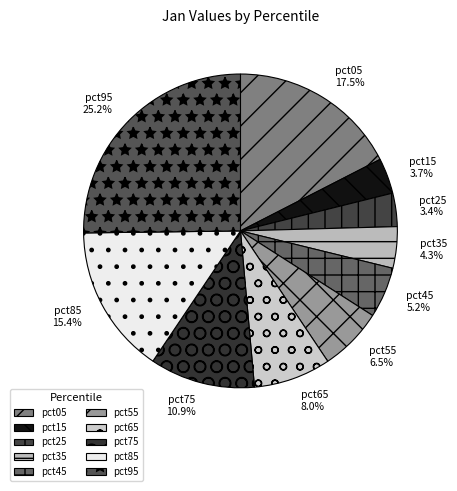

Is the sum of pct45 and pct75 greater than half?

No